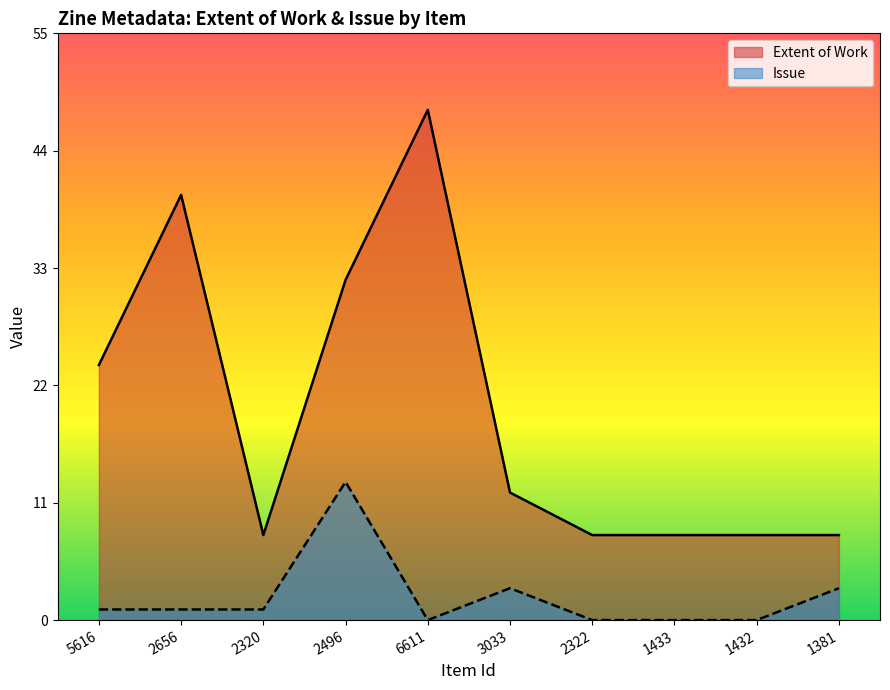

True or false: Issue and Extent of Work intersect in this chart.

False